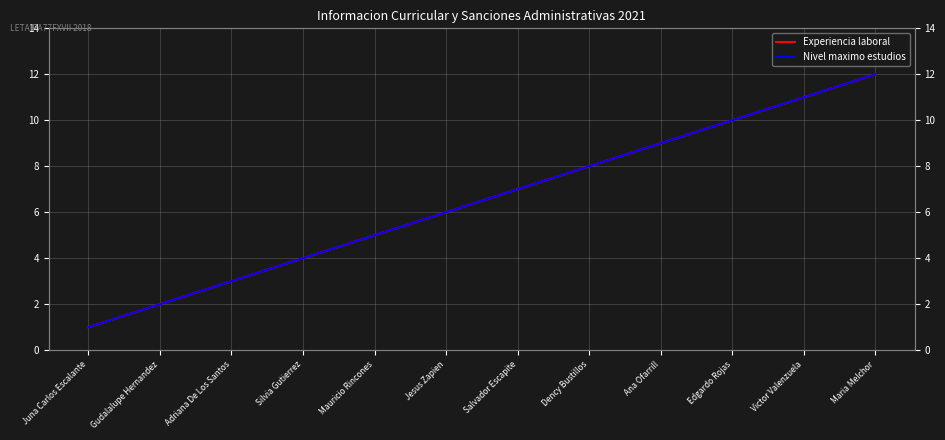

What is the sum of the Nivel maximo estudios values at Victor Valenzuela and Edgardo Rojas?

21